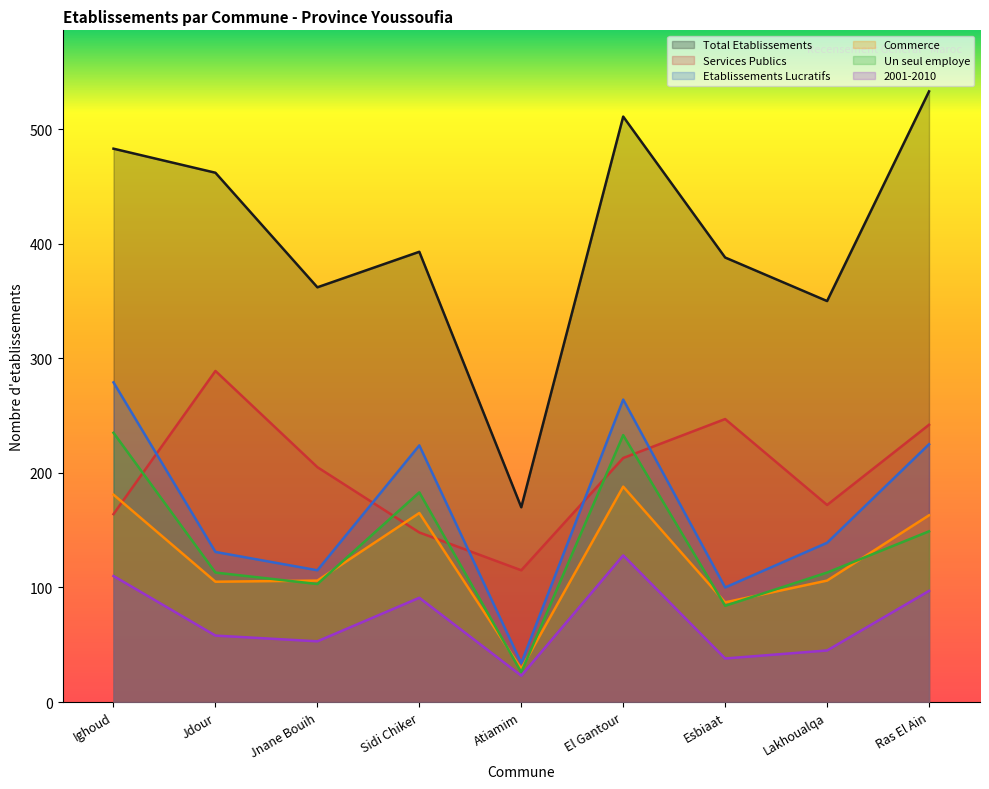

Reading left to right, transcribe all the data shown in this chart.

Total Etablissements: 483	462	362	393	170	511	388	350	533
Services Publics: 164	289	205	148	115	213	247	172	242
Etablissements Lucratifs: 279	131	115	224	34	264	100	139	225
Commerce: 181	105	106	165	29	188	87	106	163
Un seul employe: 235	113	103	183	26	233	84	113	149
2001-2010: 110	58	53	91	23	128	38	45	97